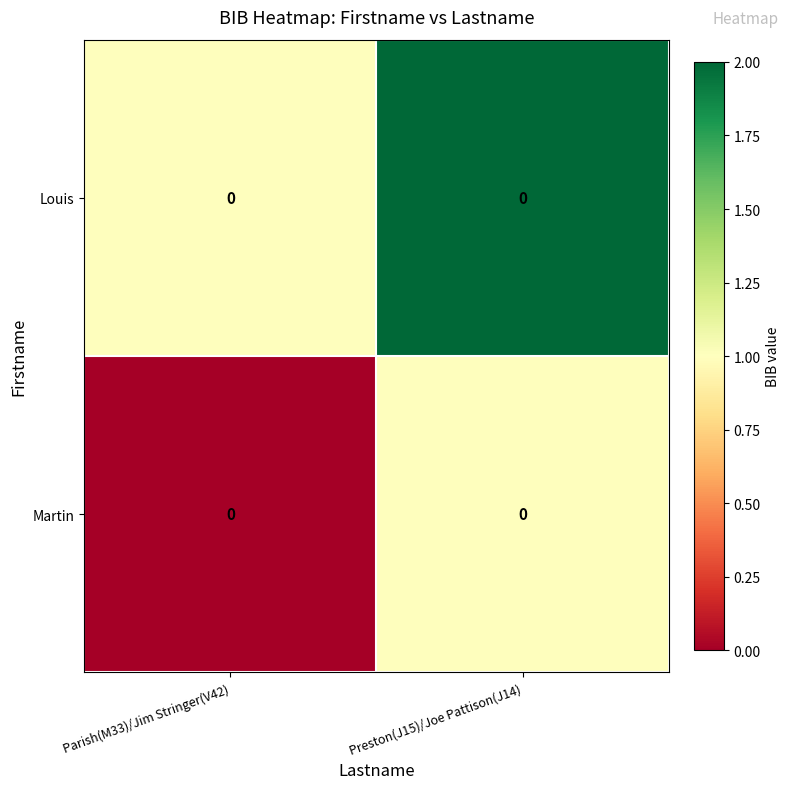

Is it true that Louis equals 1 at Parish(M33)/Jim Stringer(V42)?

False